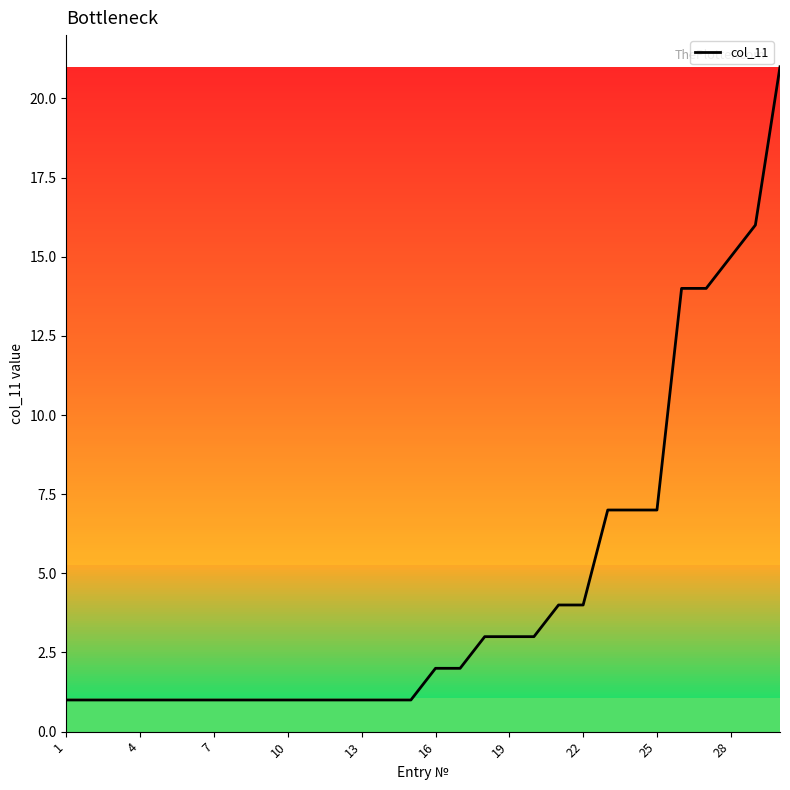

What is the maximum value shown in the chart?

21